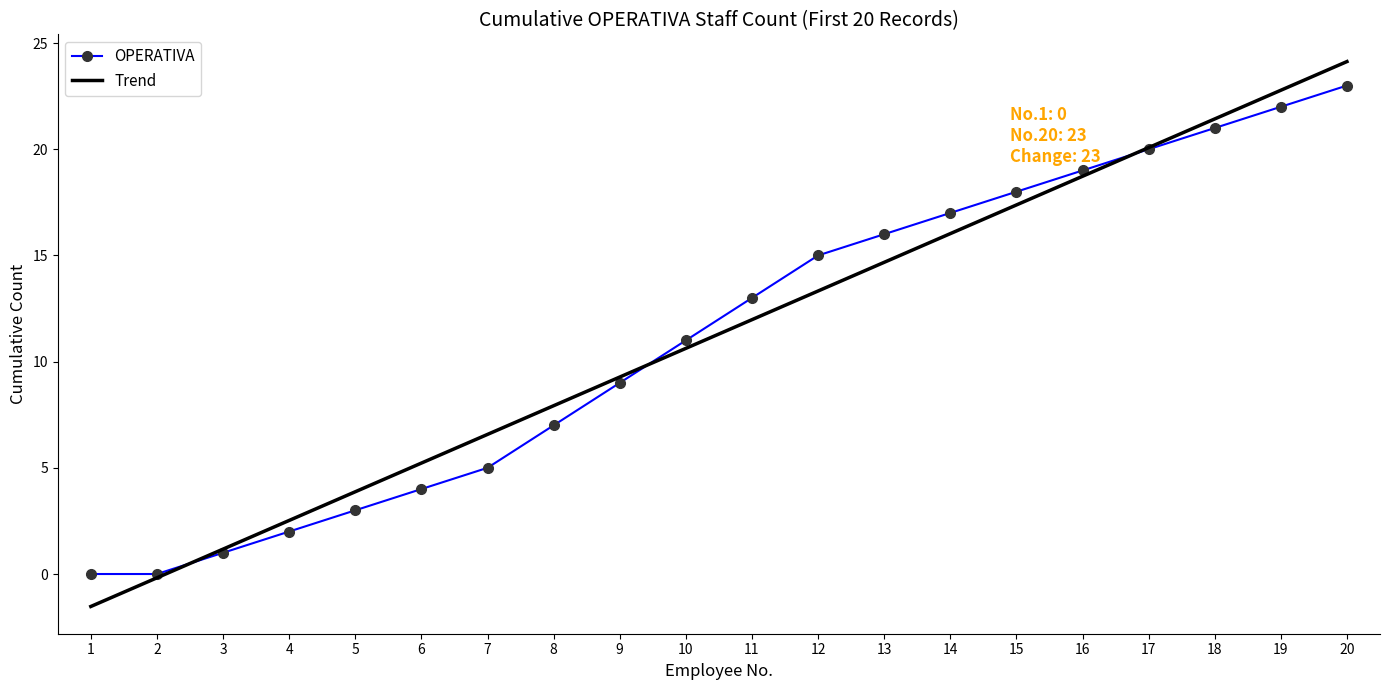

At 13, list the series in order from smallest to largest.

Trend, OPERATIVA